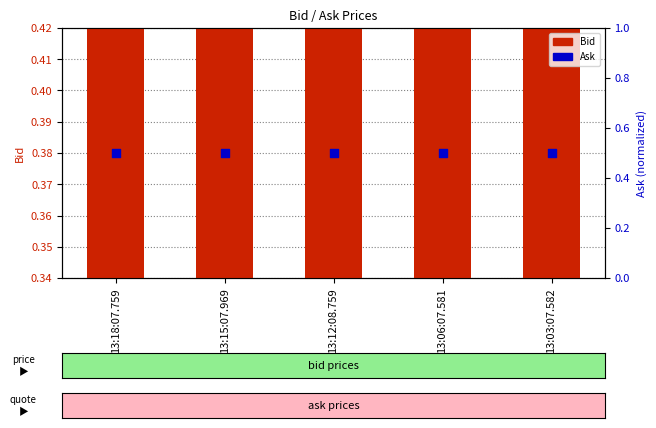

What is the total value across all series at 13:12:08.759?

0.9